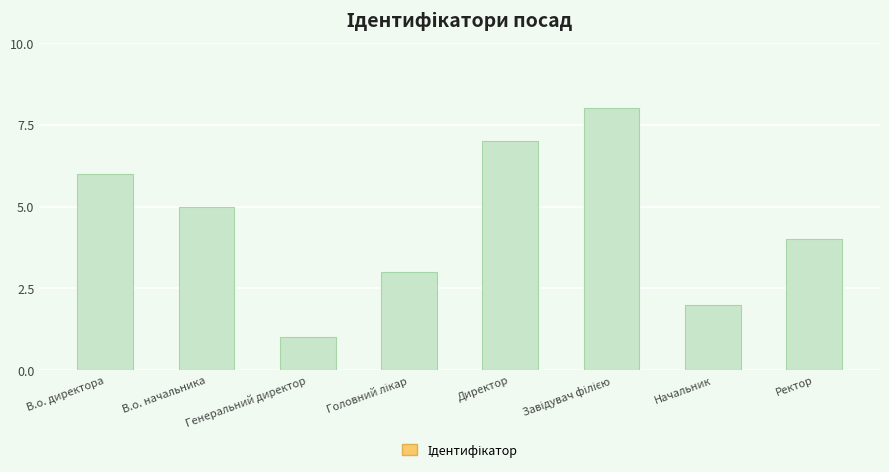

What is the label of the 1st bar from the right?

Ректор